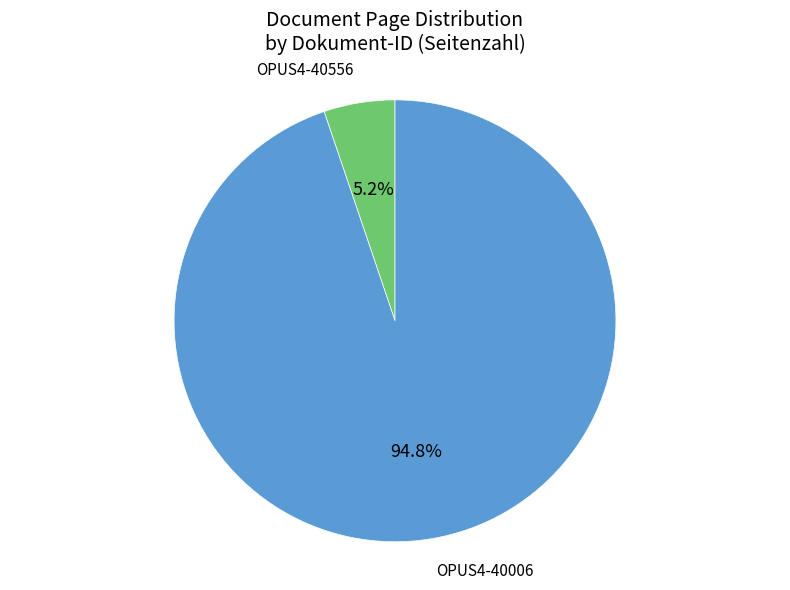

Which slice represents more than half of the pie?

OPUS4-40006